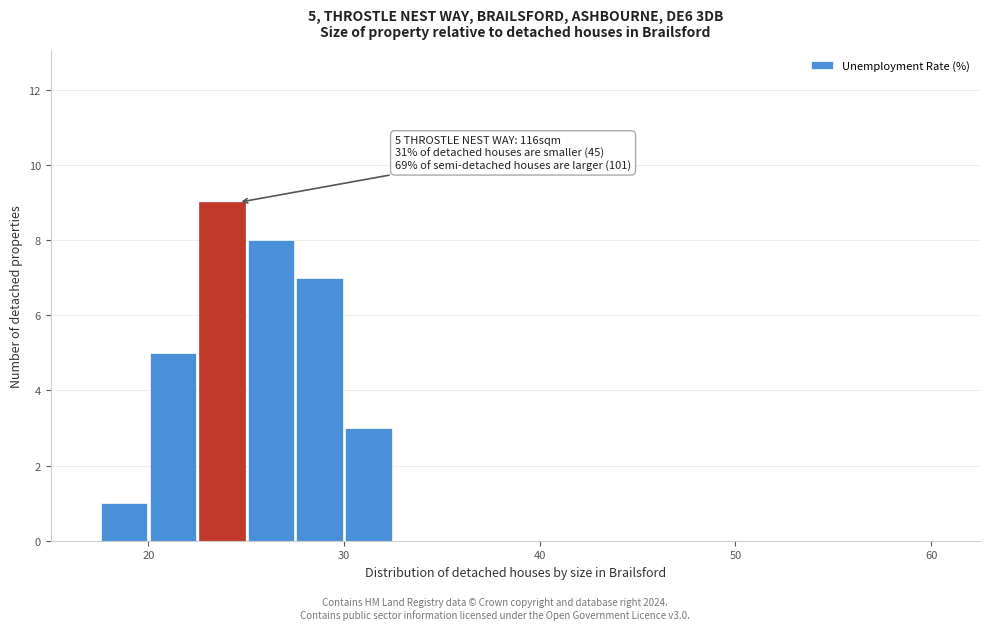

Read against the x-axis, roughly where is the centre of the tallest bar?

24